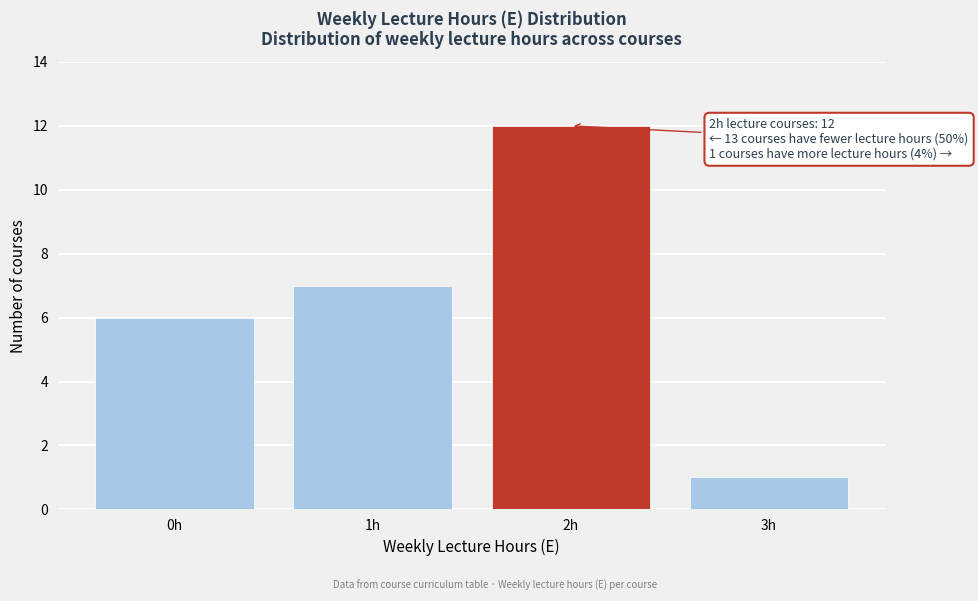

Reading left to right, what are all the values shown in this chart?

6	7	12	1